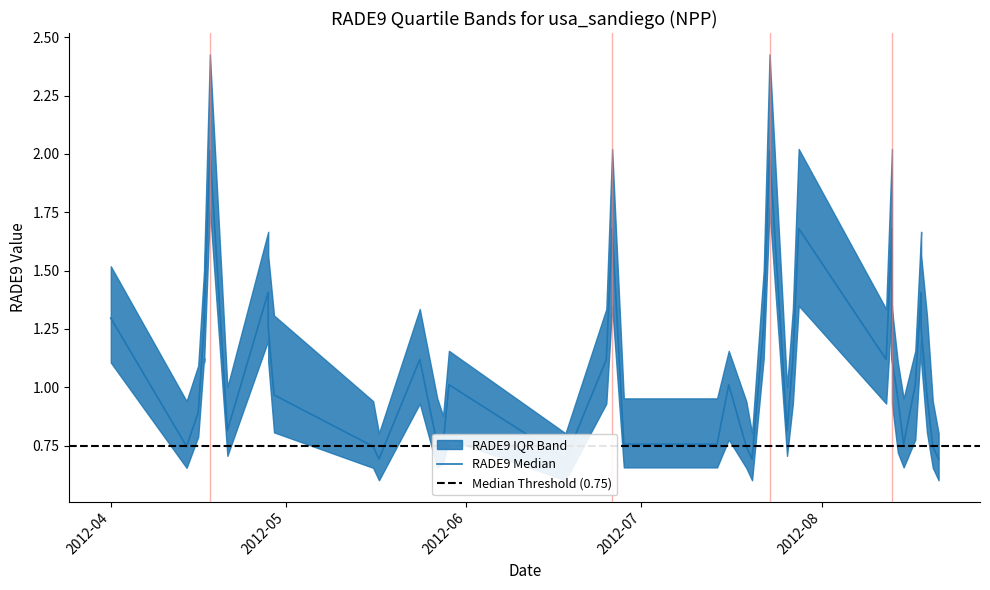

True or false: rade9_bin_mdn and rade9_bin_3q cross at least once.

False